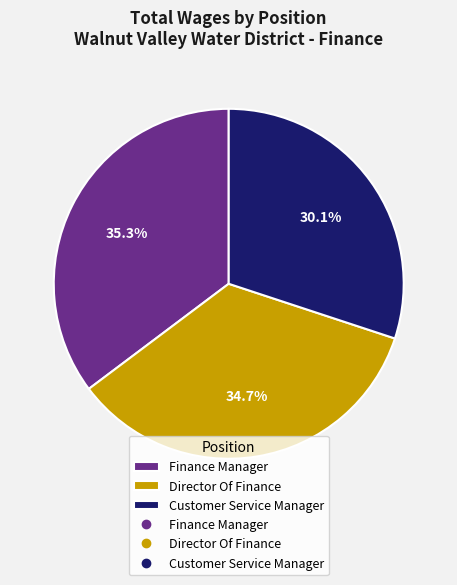

How many slices are in this pie chart?

3